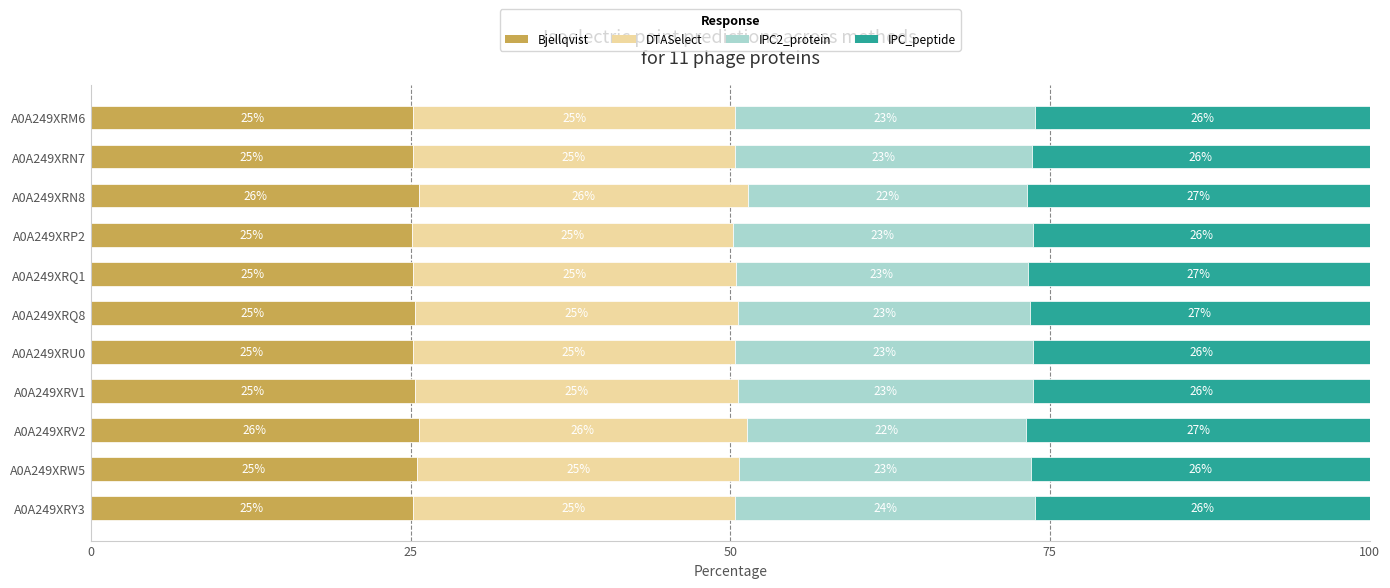

What value does the Bjellqvist series have at A0A249XRM6?

25.2